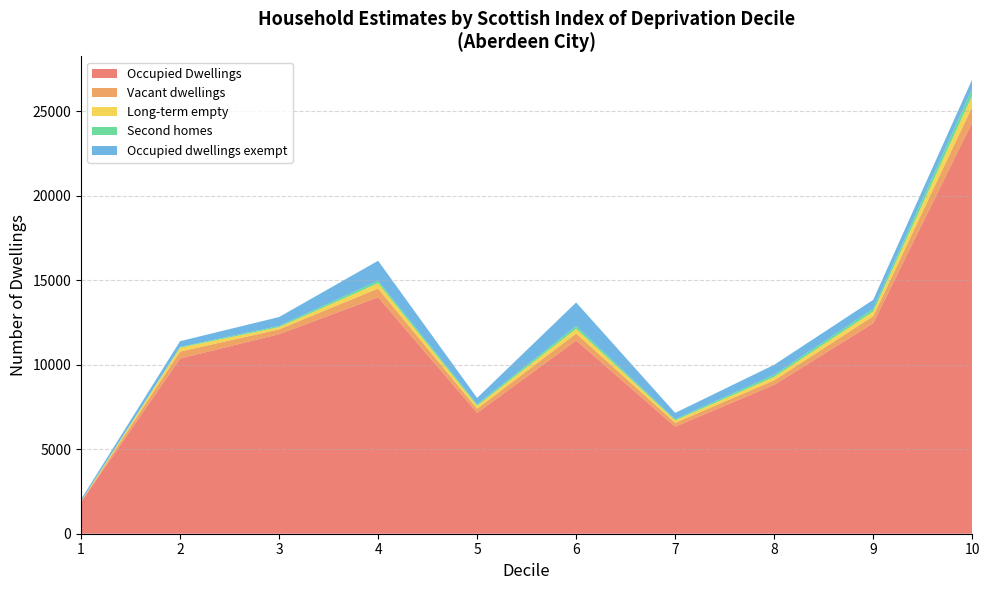

Reading right to left, extract all data points from this chart.

Occupied Dwellings: 10=24336	9=12454	8=8809	7=6335	6=11434	5=7148	4=13991	3=11806	2=10367	1=1866
Vacant dwellings: 10=934	9=417	8=266	7=229	6=412	5=250	4=516	3=285	2=407	1=39
Long-term empty: 10=653	9=272	8=200	7=141	6=277	5=173	4=314	3=131	2=232	1=9
Second homes: 10=410	9=166	8=132	7=65	6=167	5=88	4=148	3=72	2=44	1=9
Occupied dwellings exempt: 10=557	9=530	8=588	7=378	6=1391	5=376	4=1180	3=526	2=341	1=112